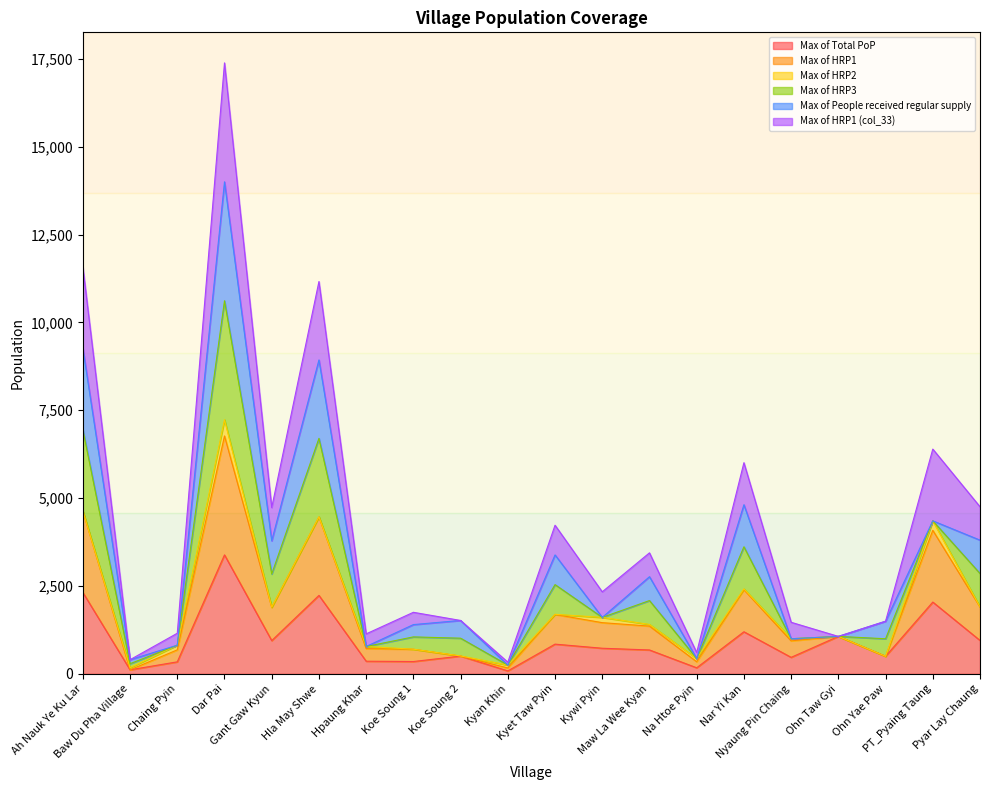

What is the smallest value displayed?

83